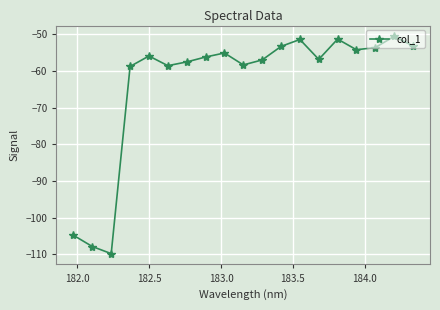

How many points are higher than both their immediate neighbors (excluding endpoints)?

5